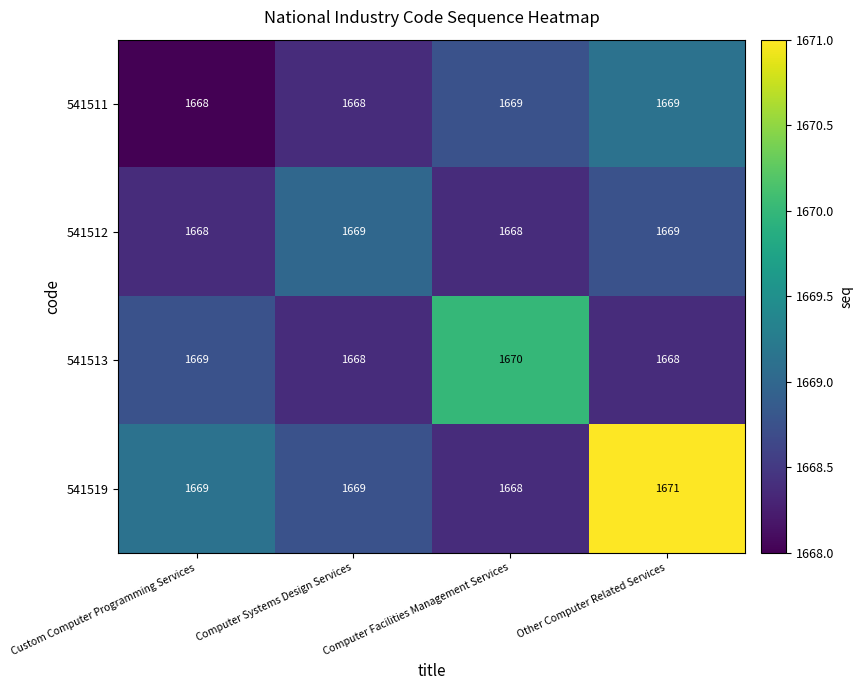

What is the sum of the 541513 values at Computer Facilities Management Services and Computer Systems Design Services?

3338